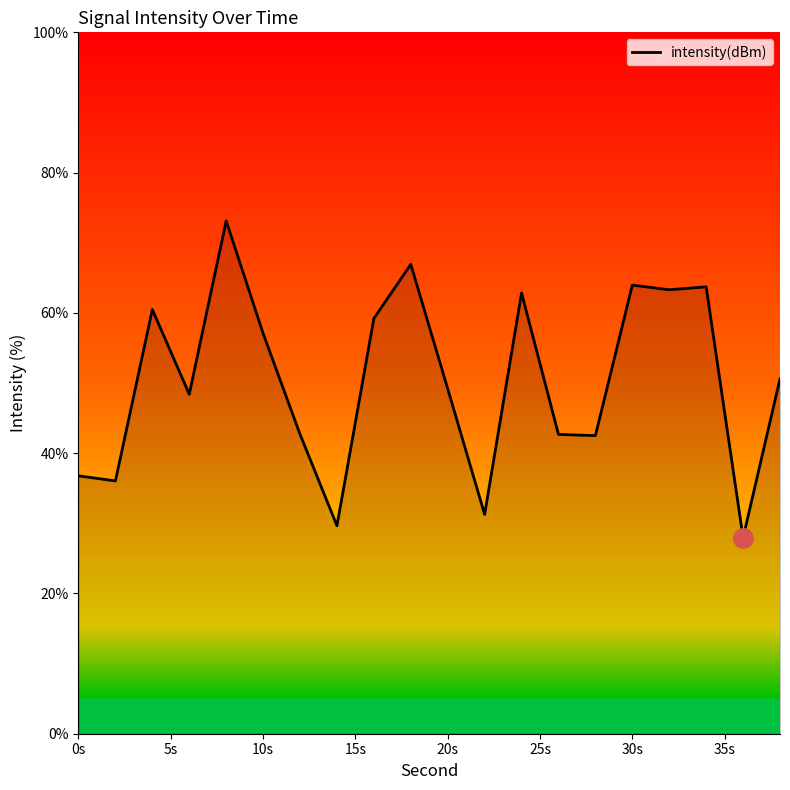

What is the smallest value displayed?

27.9